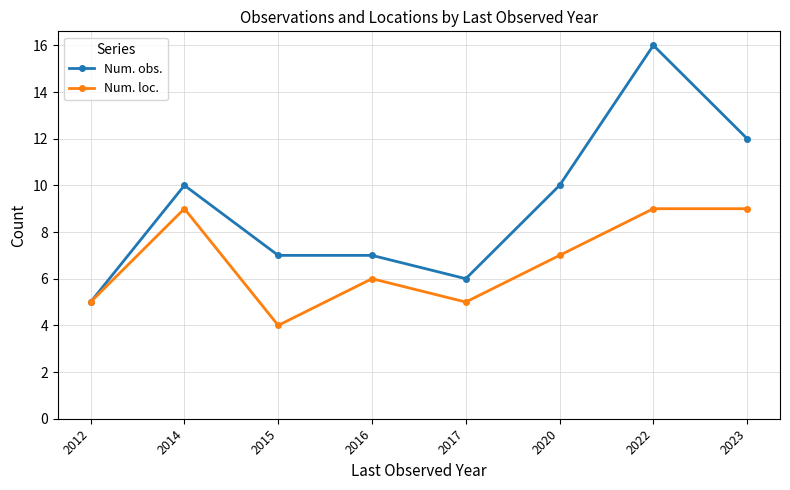

Reading right to left, extract all data points from this chart.

Num. obs.: 2023=12	2022=16	2020=10	2017=6	2016=7	2015=7	2014=10	2012=5
Num. loc.: 2023=9	2022=9	2020=7	2017=5	2016=6	2015=4	2014=9	2012=5